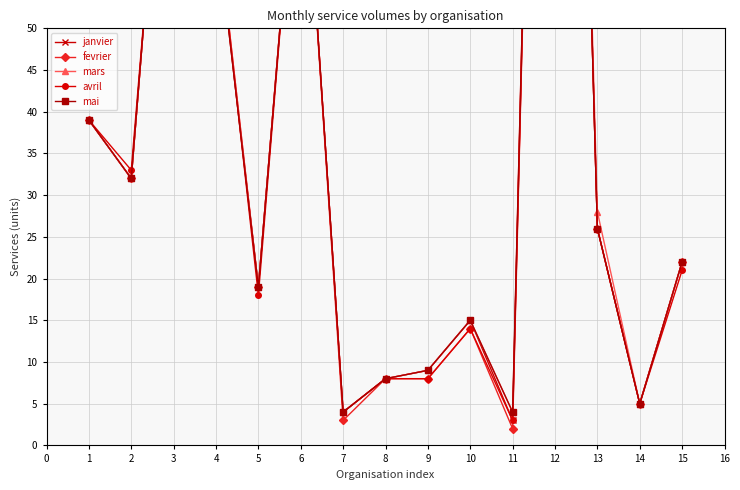

The value of mai at 5 is 5. True or false?

False